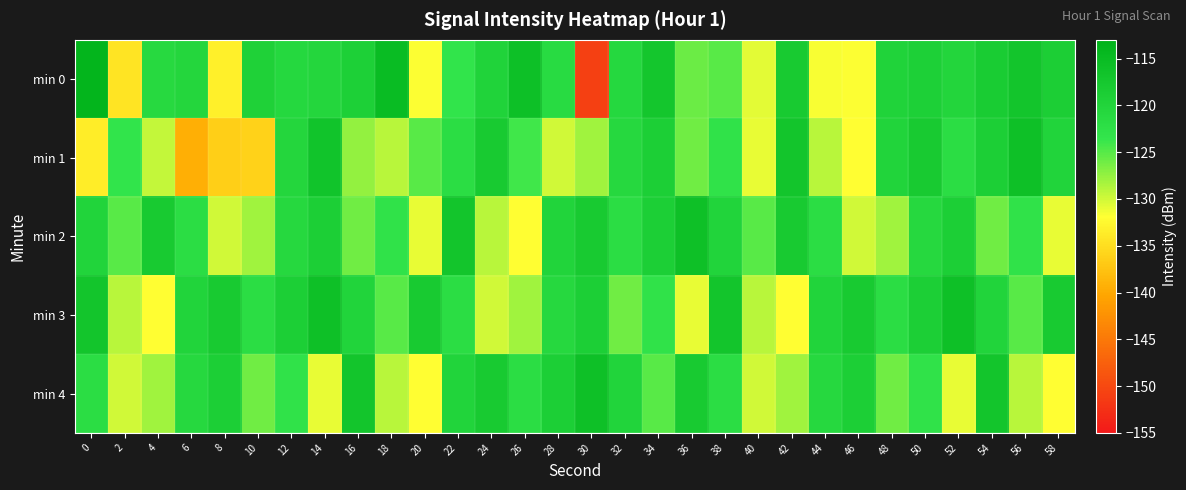

How many series are shown in this chart?

5